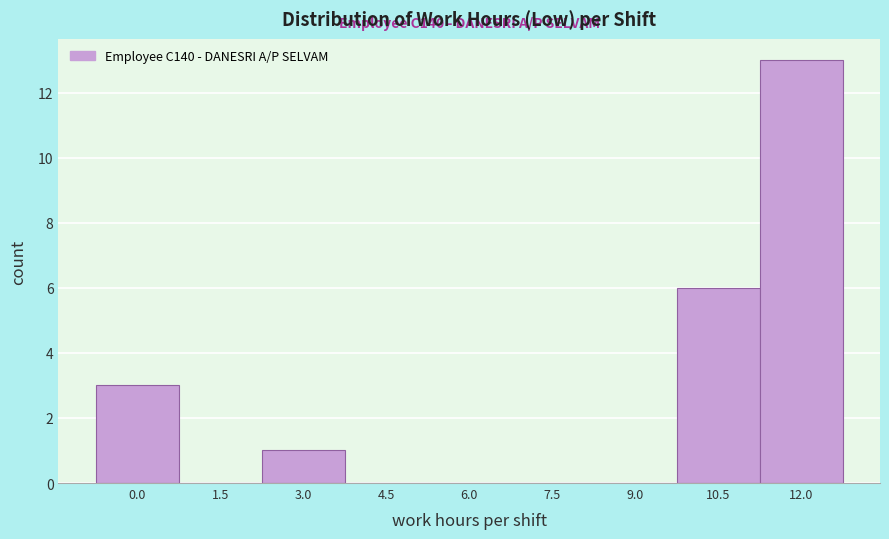

Reading left to right, transcribe all the data shown in this chart.

0.0=3	1.5=0	3.0=1	4.5=0	6.0=0	7.5=0	9.0=0	10.5=6	12.0=13